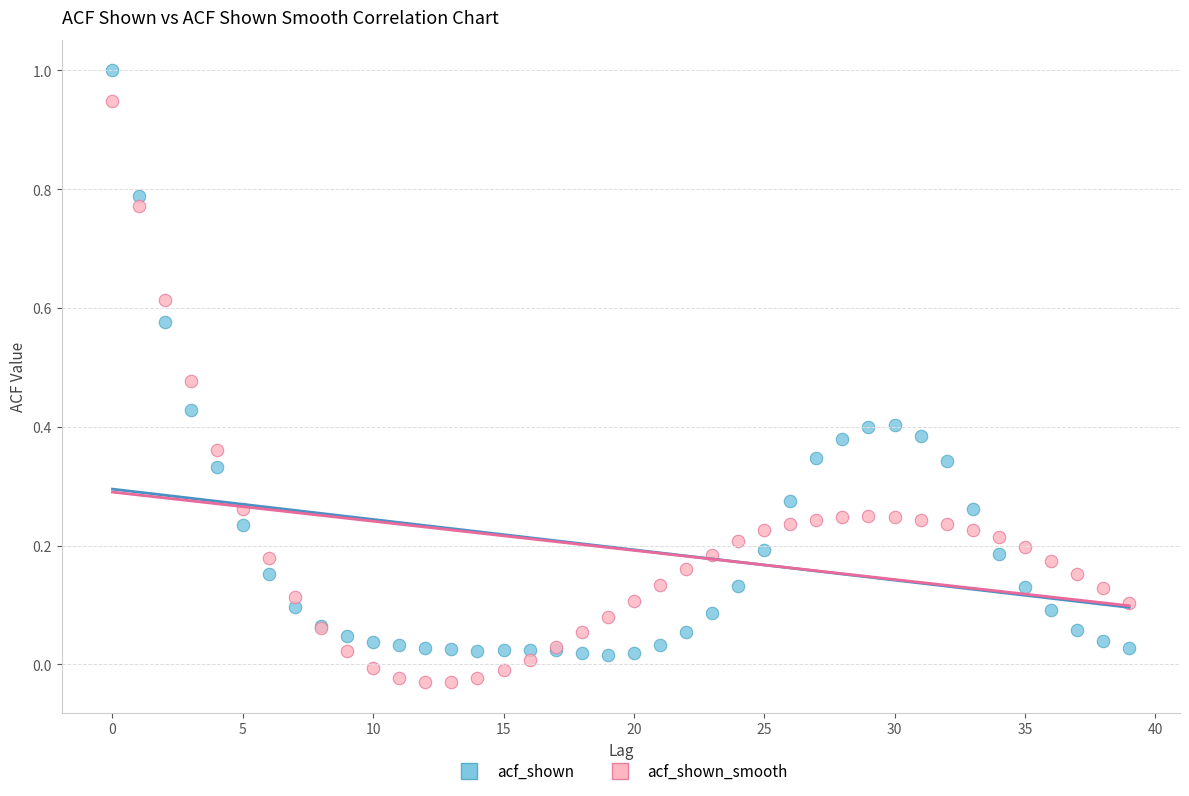

Which series reaches the minimum Y coordinate?

acf_shown_smooth